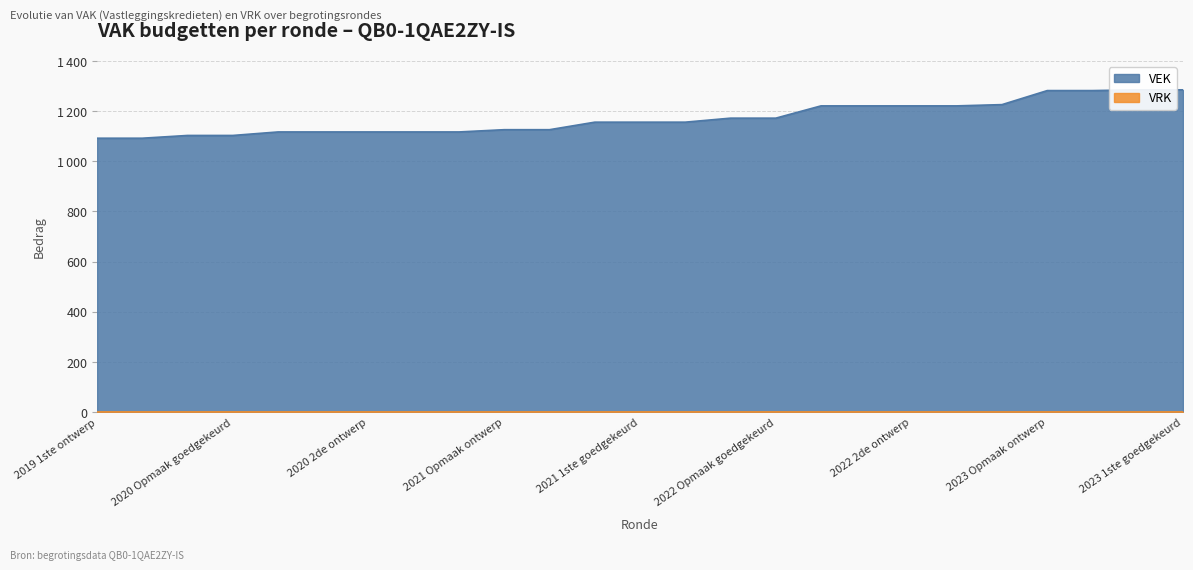

Reading left to right, what are all the values shown in this chart?

2019 1ste ontwerp=1092	2019 1ste goedgekeurd=1092	2020 Opmaak ontwerp=1103	2020 Opmaak goedgekeurd=1103	2020 1ste ontwerp=1117	2020 1ste goedgekeurd=1117	2020 2de ontwerp=1117	2020 2de goedgekeurd=1117	2020 uitvoering=1117	2021 Opmaak ontwerp=1126	2021 Opmaak goedgekeurd=1126	2021 1ste ontwerp=1156	2021 1ste goedgekeurd=1156	2021 uitvoering=1156	2022 Opmaak ontwerp=1172	2022 Opmaak goedgekeurd=1172	2022 1ste ontwerp=1221	2022 1ste goedgekeurd=1221	2022 2de ontwerp=1221	2022 2de goedgekeurd=1221	2022 uitvoering=1226	2023 Opmaak ontwerp=1282	2023 Opmaak goedgekeurd=1282	2023 1ste ontwerp=1285	2023 1ste goedgekeurd=1285